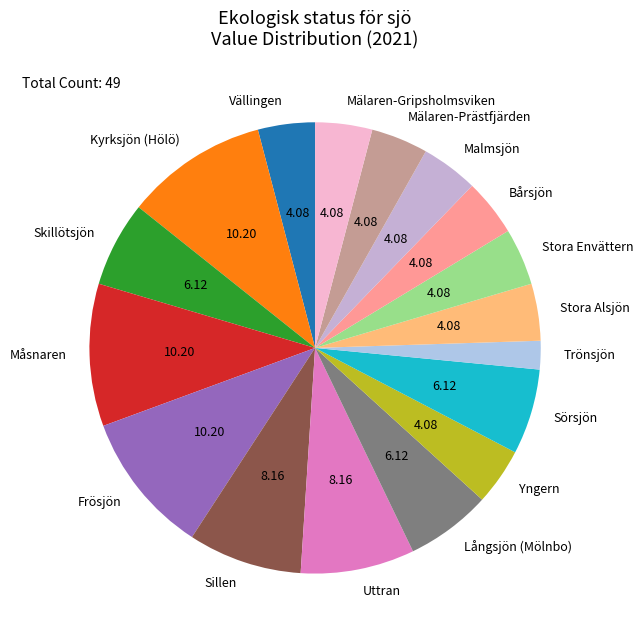

What is the ratio of the value at Trönsjön to the value at Skillötsjön?

0.3